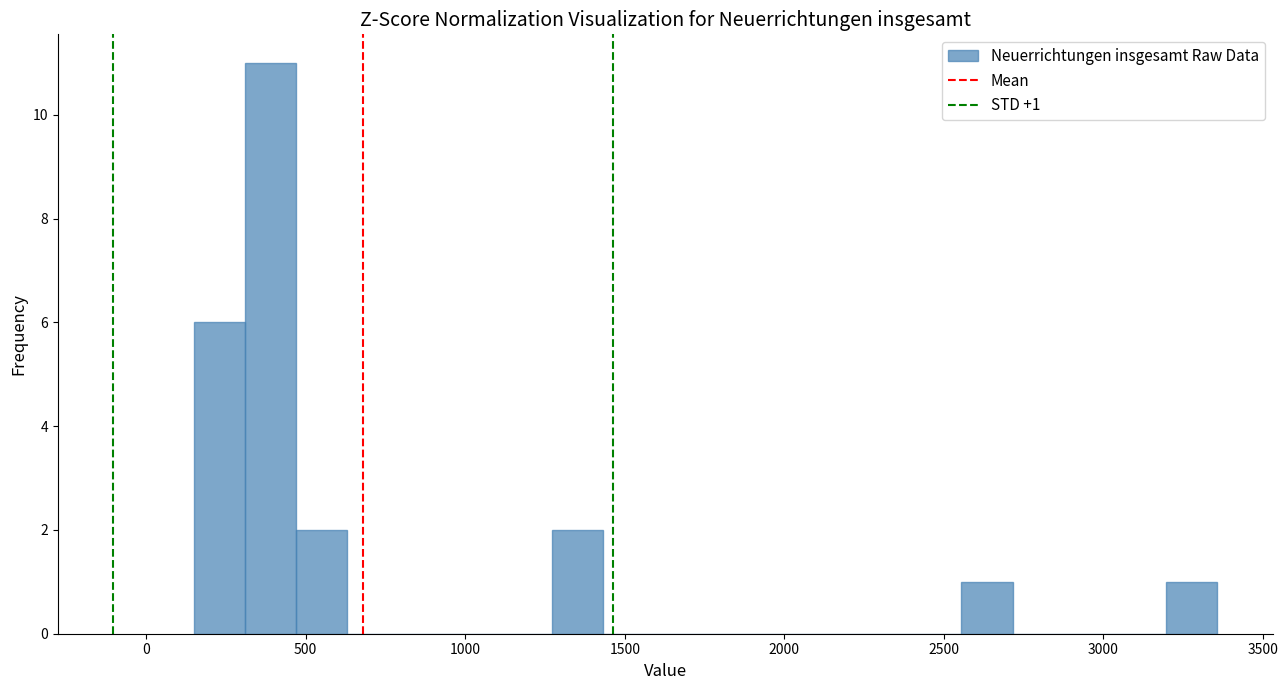

Read against the x-axis, roughly where is the centre of the tallest bar?

400